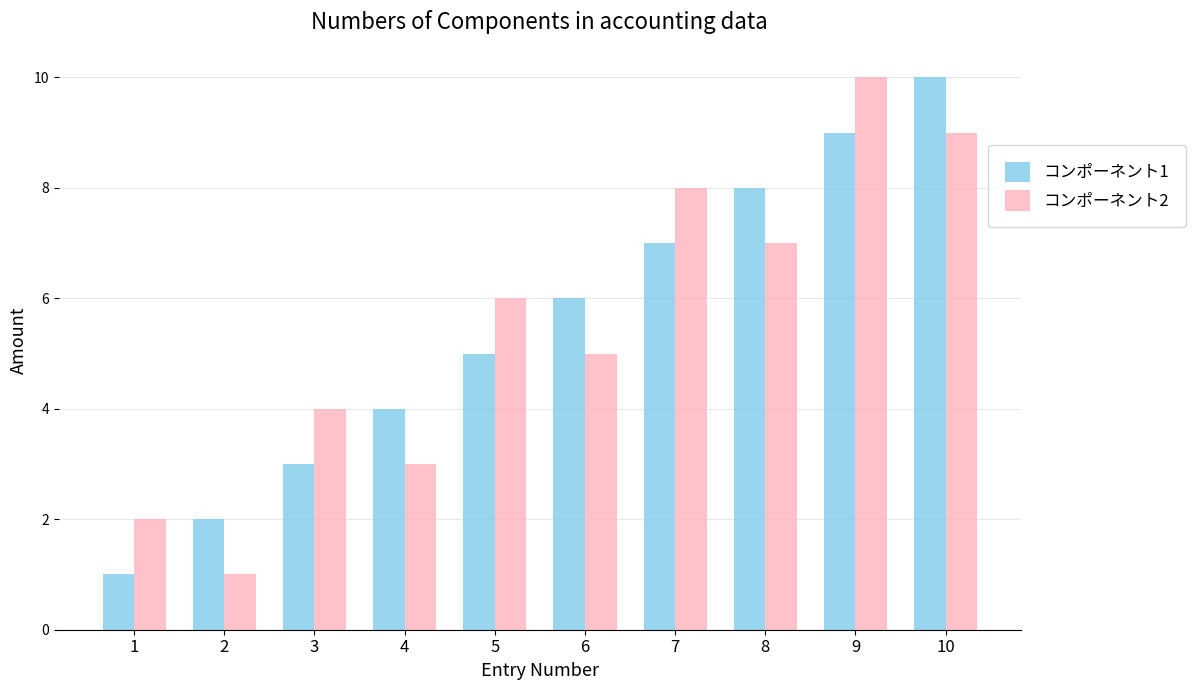

What is the highest value of the コンポーネント1 series?

10